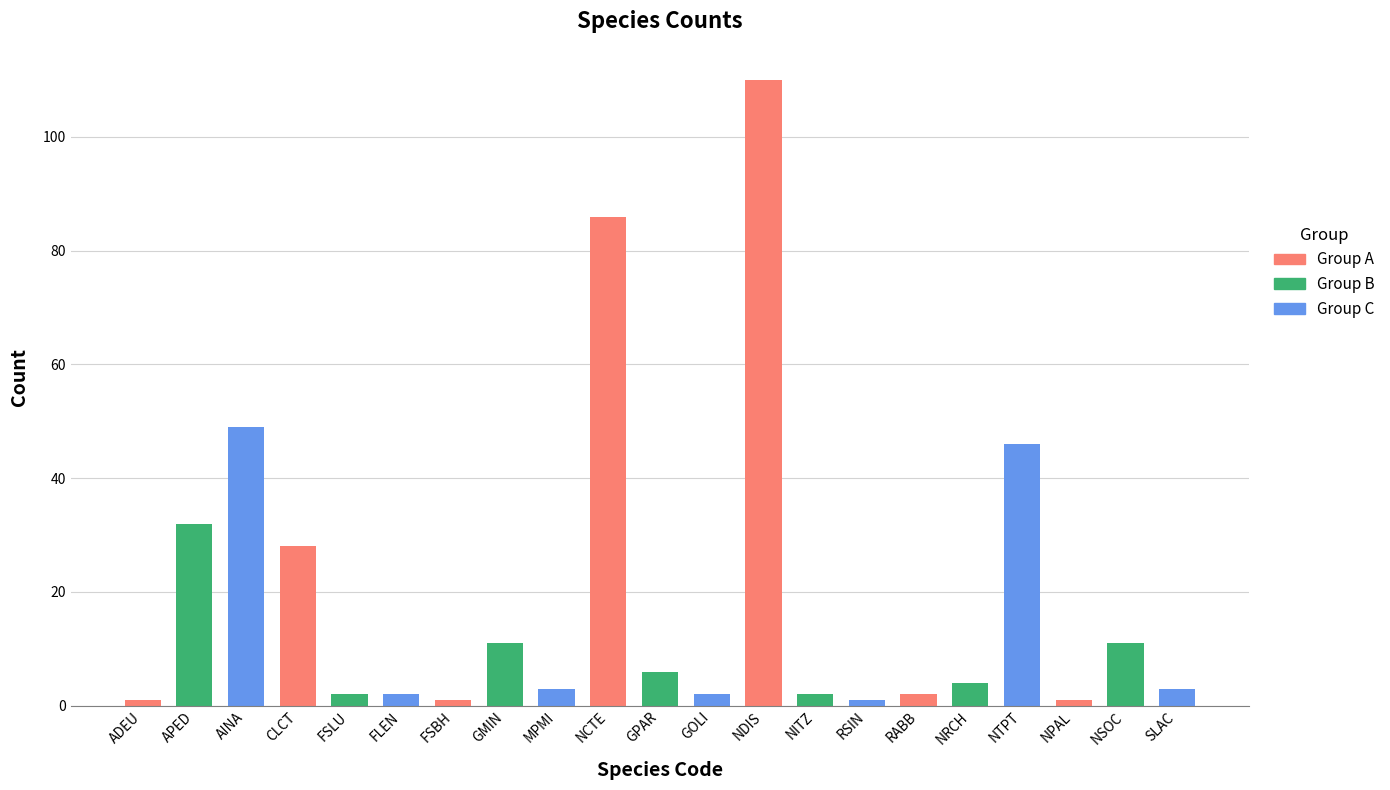

Count the number of categories in the chart.

21